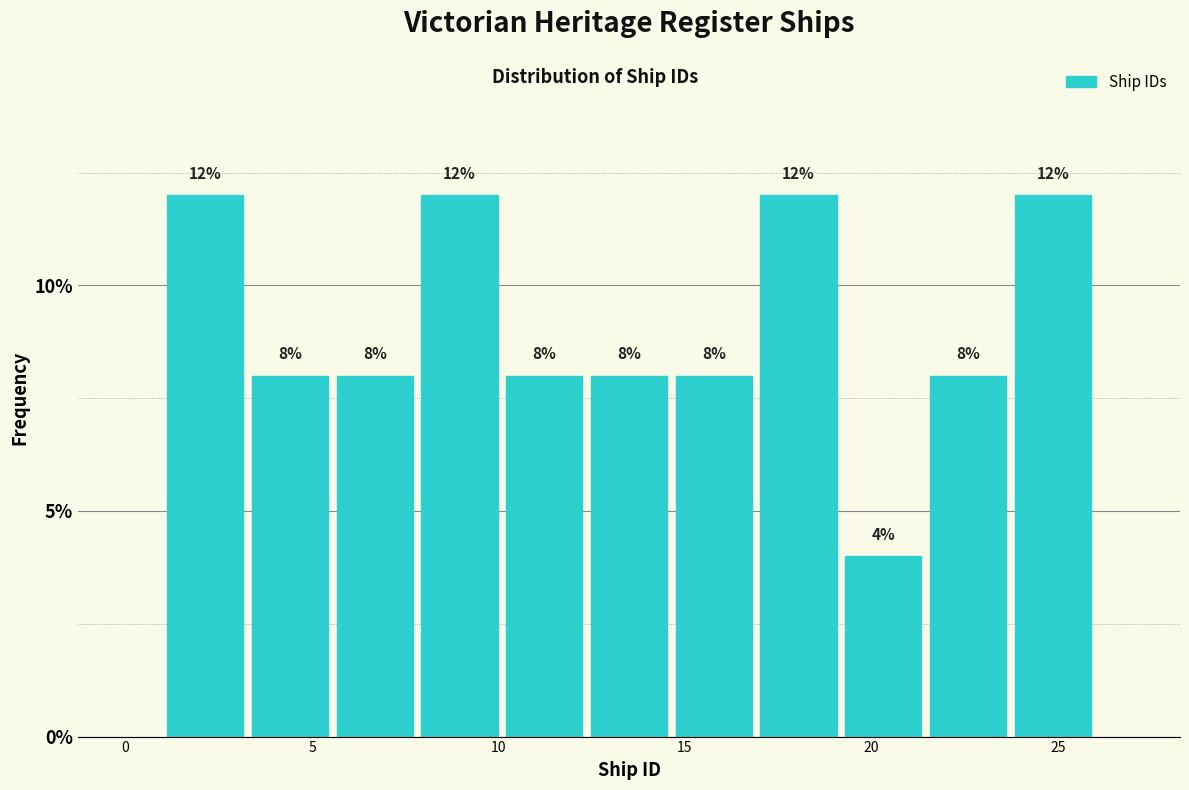

How tall is the bar that spans 10.0 to 12.5 on the x-axis? The bar edges are not printed on the chart, so give them approximately, as read against the axis.

8